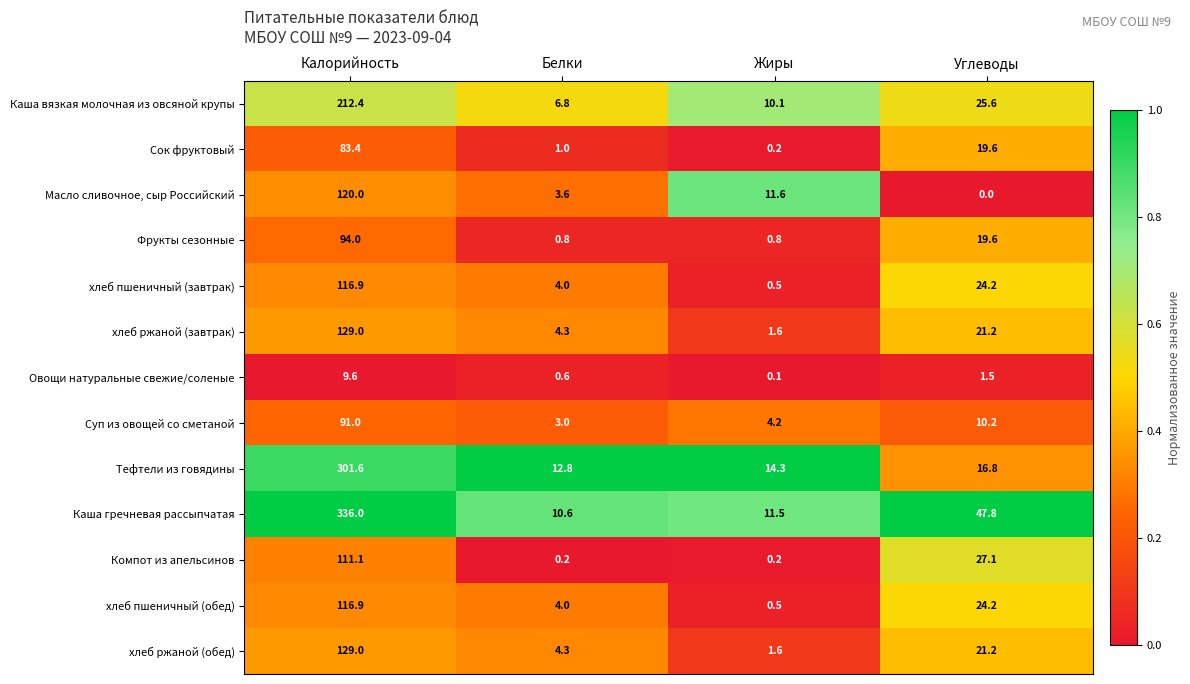

Is it true that Компот из апельсинов equals 163.4 at Калорийность?

False